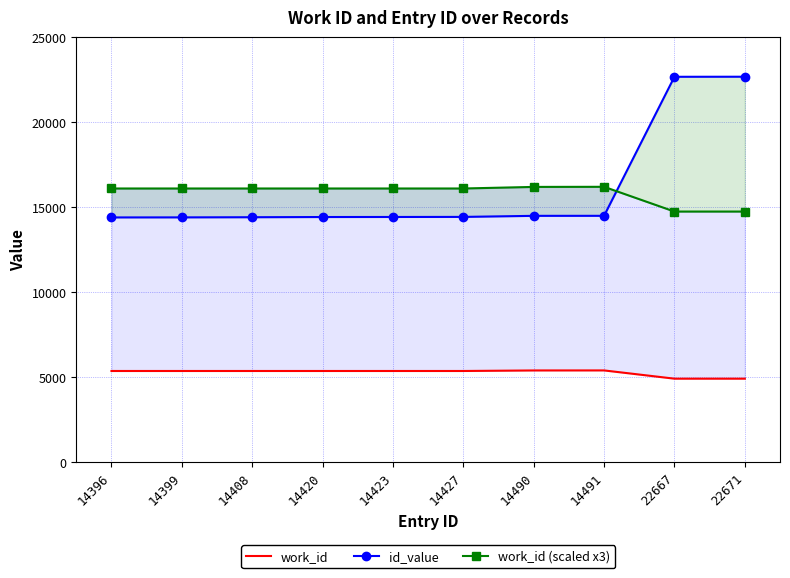

Which has a higher value, 14408 or 14491?

14491